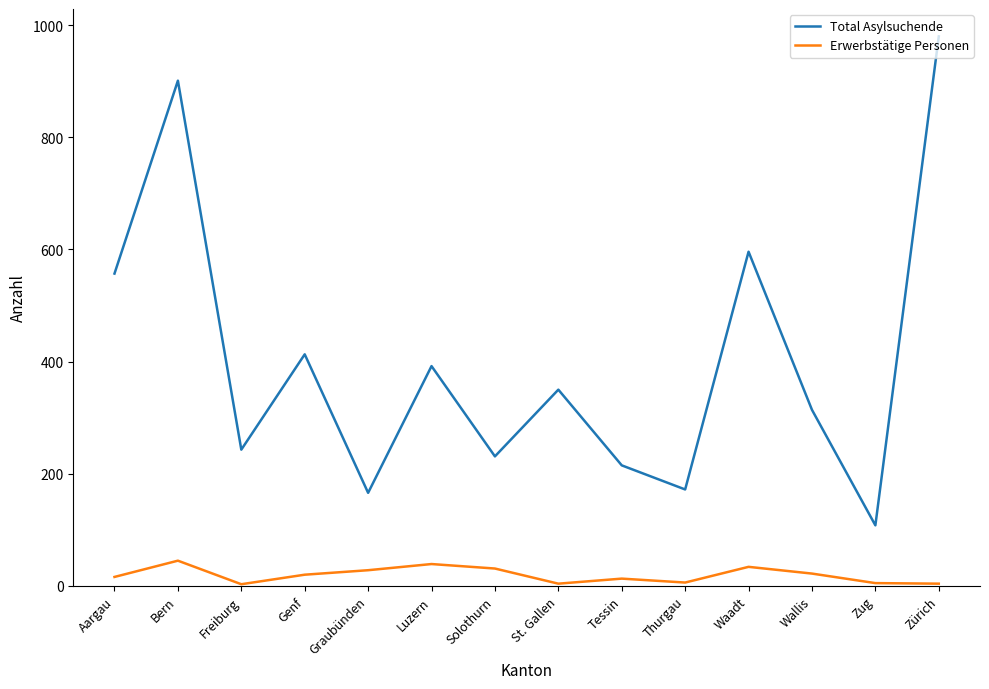

At which label does Total Asylsuchende reach its minimum?

Zug